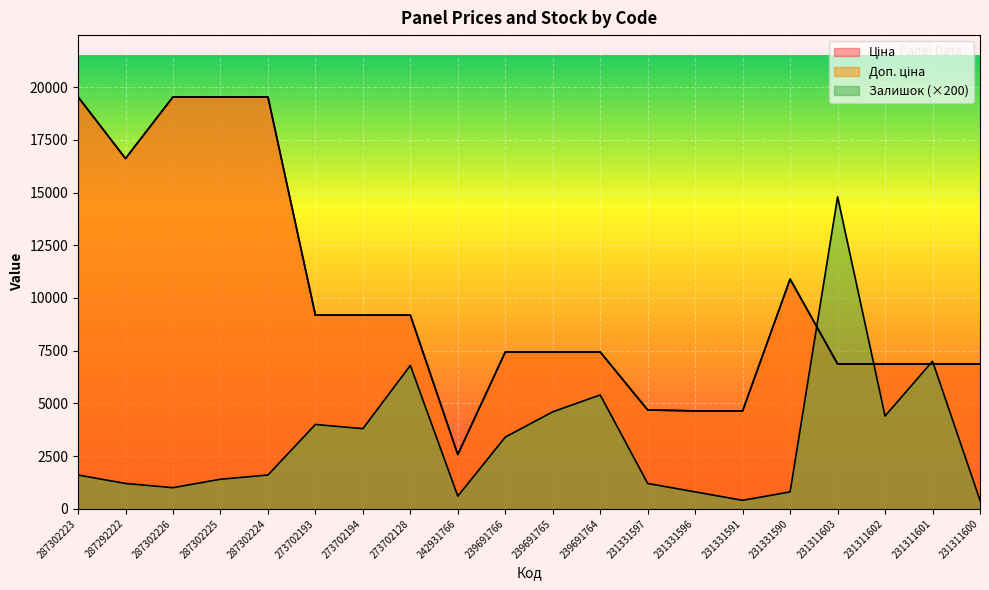

How many data points does each series have?

20